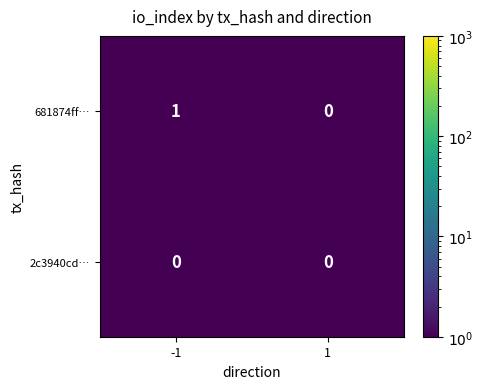

What is the total value across all series at -1?

1